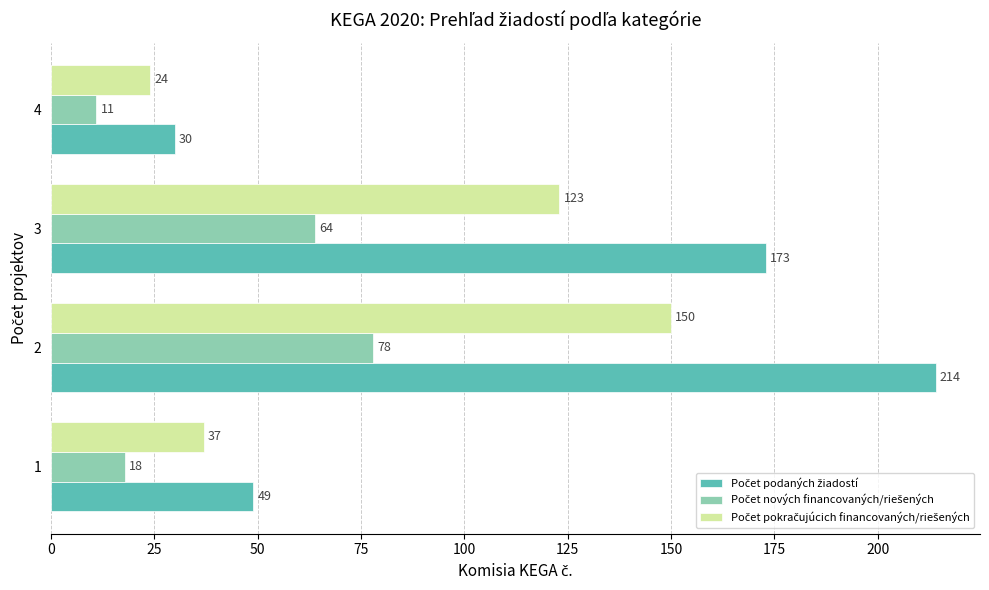

What is the difference between the highest and lowest values at 1?

31